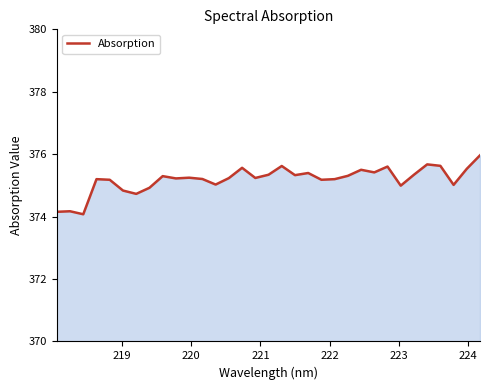

What is the smallest value displayed?

374.1